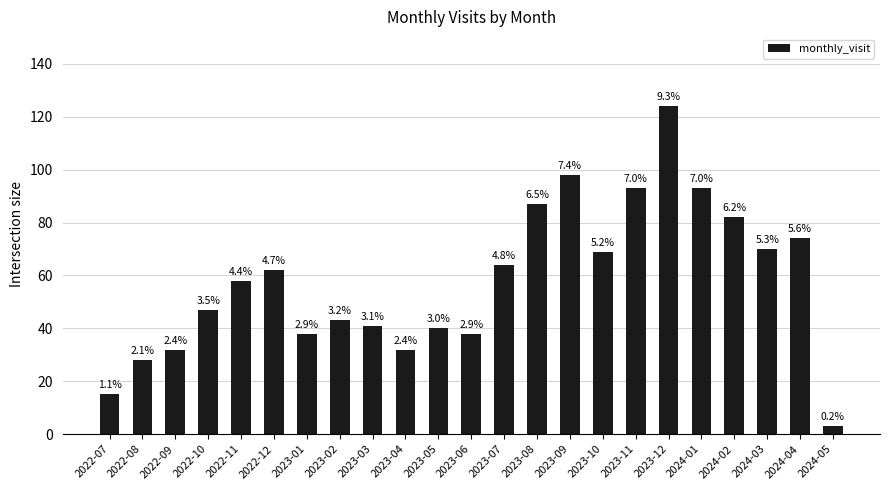

What is the difference between the values at 2022-12 and 2023-01?

24